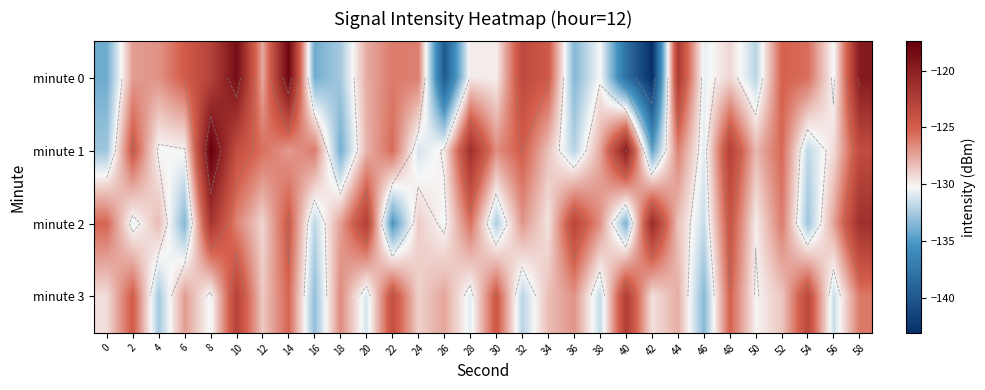

True or false: minute 1 has a value of -198.1 at 28.

False